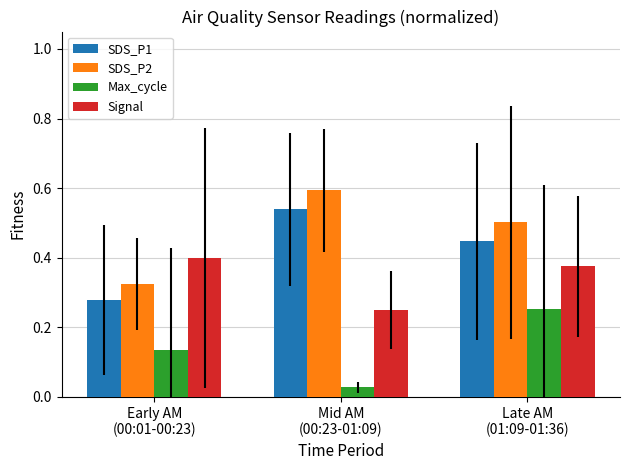

Rank the series by their average value, from highest to lowest.

SDS_P2, SDS_P1, Signal, Max_cycle